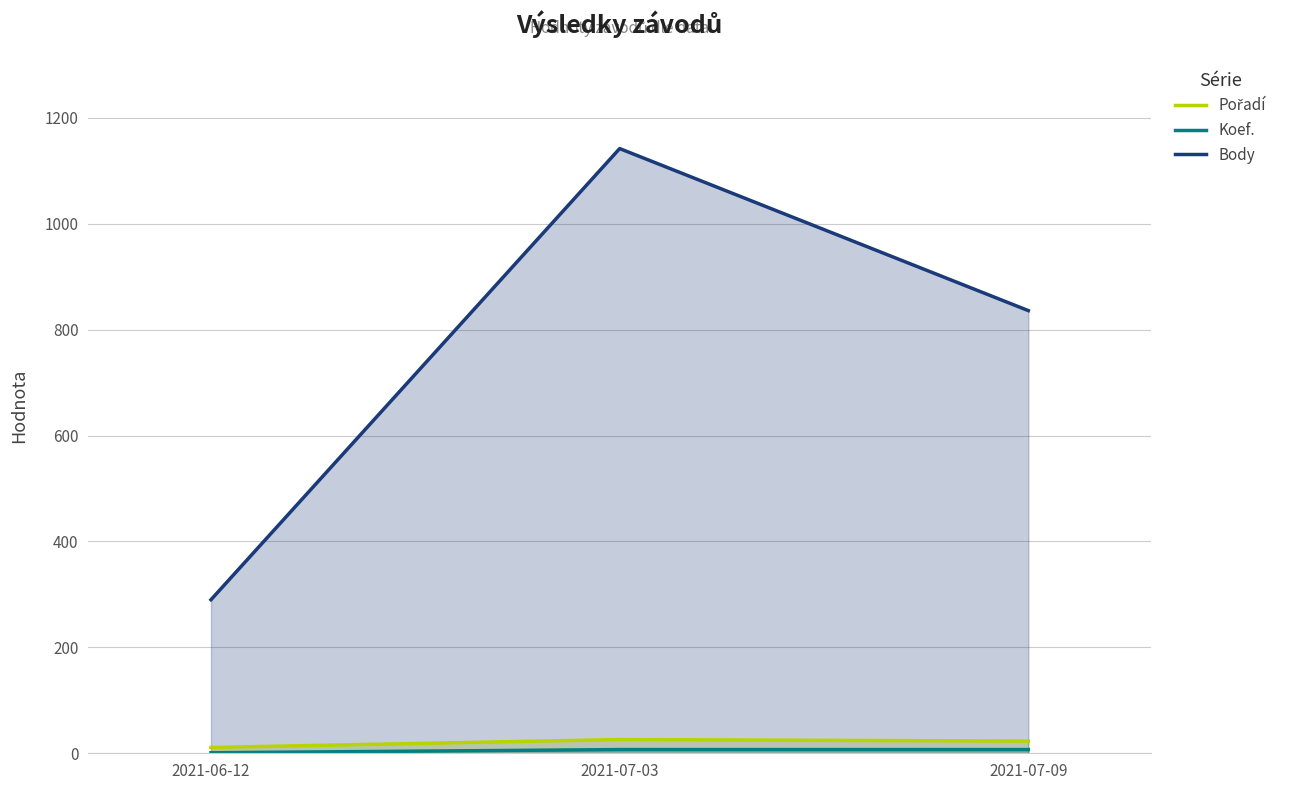

What is the total value across all series at 2021-06-12?

302